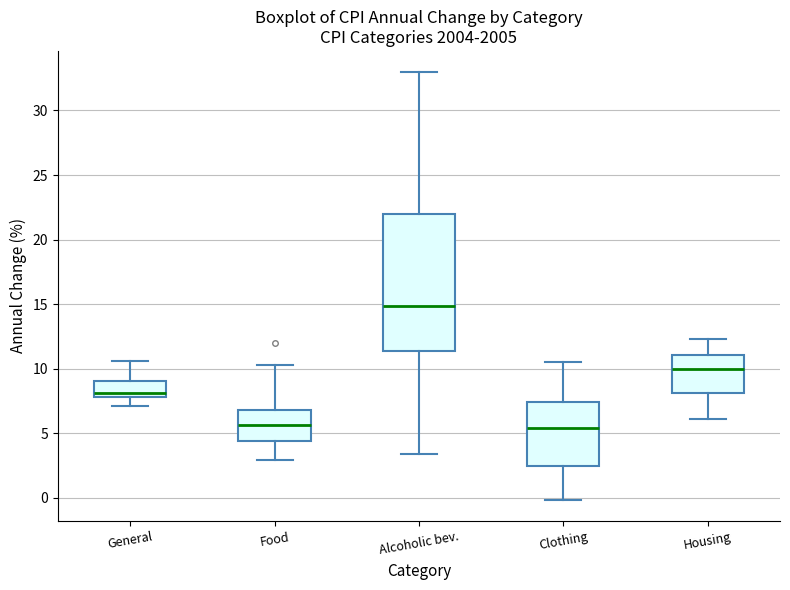

Reading left to right, read every box against the y-axis: the position of its median line, the range the box covers, and the ends of its whiskers. The values are not printed on the chart, so give them approximately, as read against the axis.

General: median 8.0 (just above the box's lower edge), box 8.0 to 9.0, whiskers 7.0 to 10.5
Food: median 5.5, box 4.5 to 7.0, whiskers 3.0 to 10.5
Alcoholic bev.: median 15.0, box 11.5 to 22.0, whiskers 3.5 to 33.0
Clothing: median 5.5, box 2.5 to 7.5, whiskers 0.0 to 10.5
Housing: median 10.0, box 8.0 to 11.0, whiskers 6.0 to 12.5